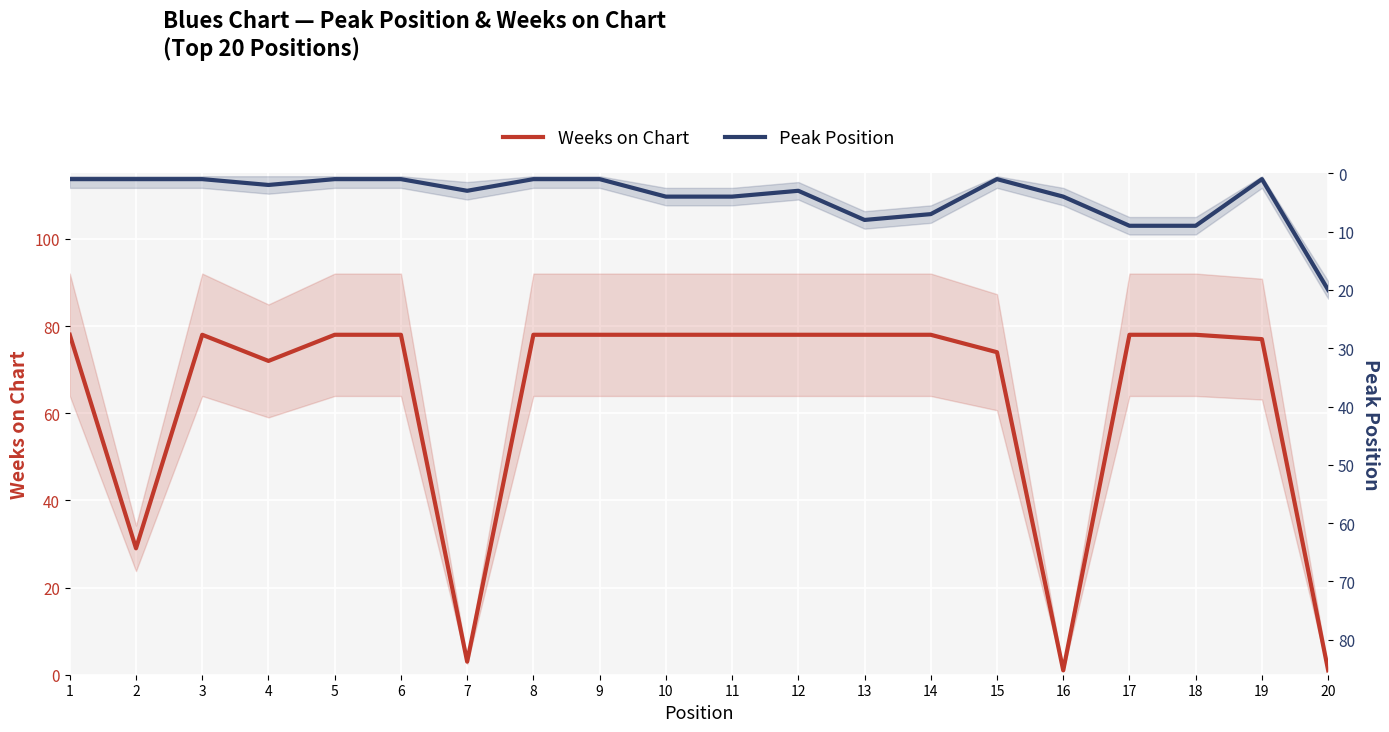

How many interior local peaks does the Peak Position series have?

3